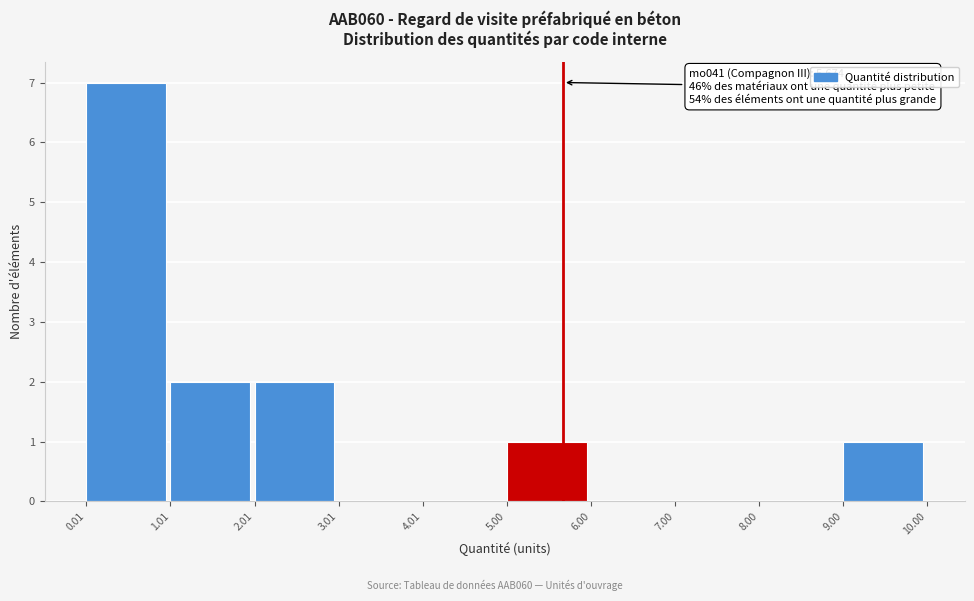

Which range on the x-axis has the tallest bar?

0.01 to 1.01